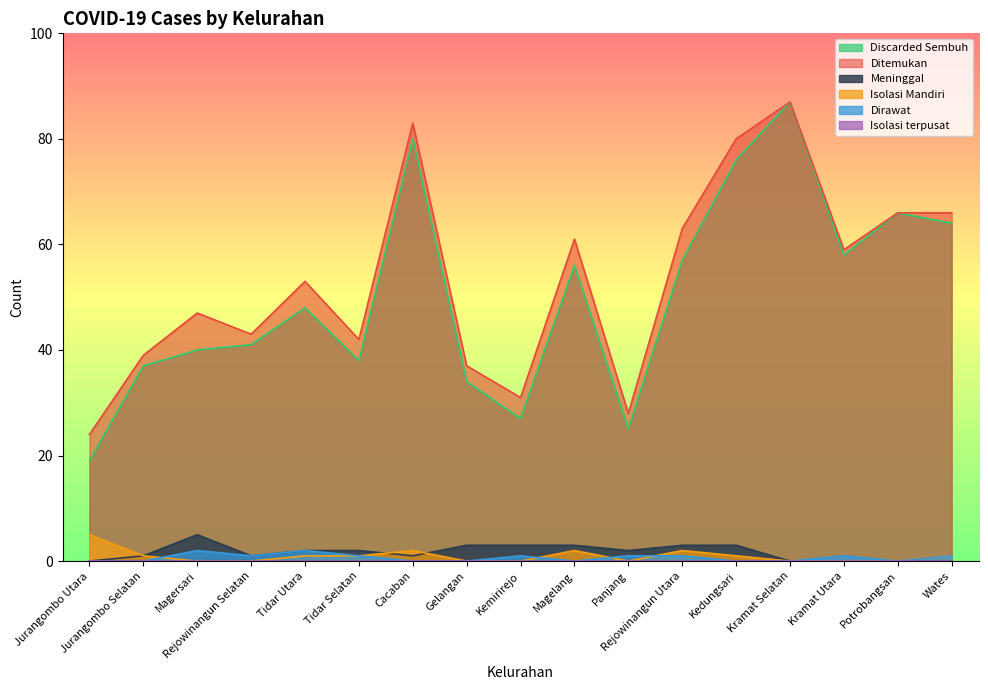

What is the difference between the maximum and minimum values in the Discarded Sembuh series?

68